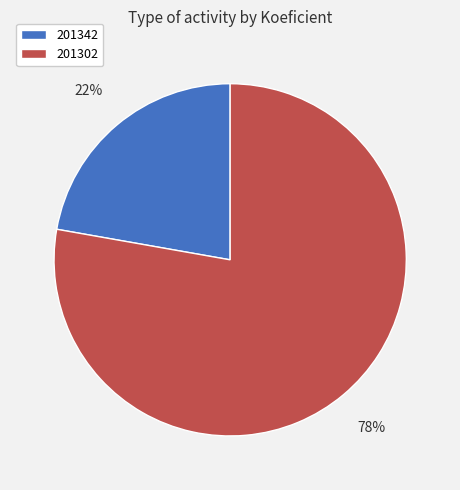

Rank the categories by value from highest to lowest.

201302, 201342